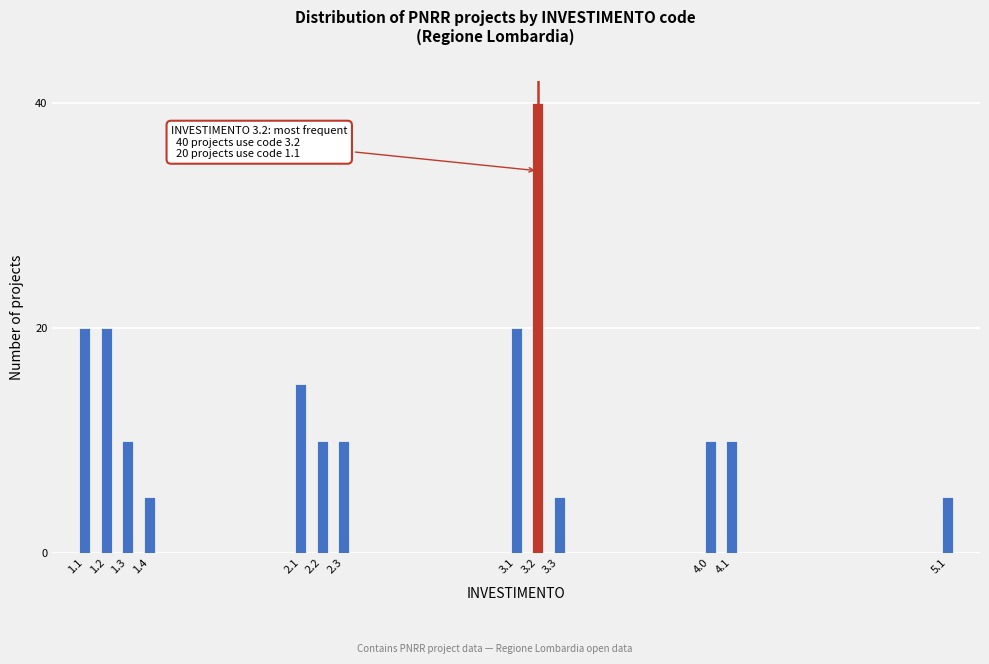

Reading left to right, transcribe all the data shown in this chart.

1.1=20	1.2=20	1.3=10	1.4=5	2.1=15	2.2=10	2.3=10	3.1=20	3.2=40	3.3=5	4.0=10	4.1=10	5.1=5